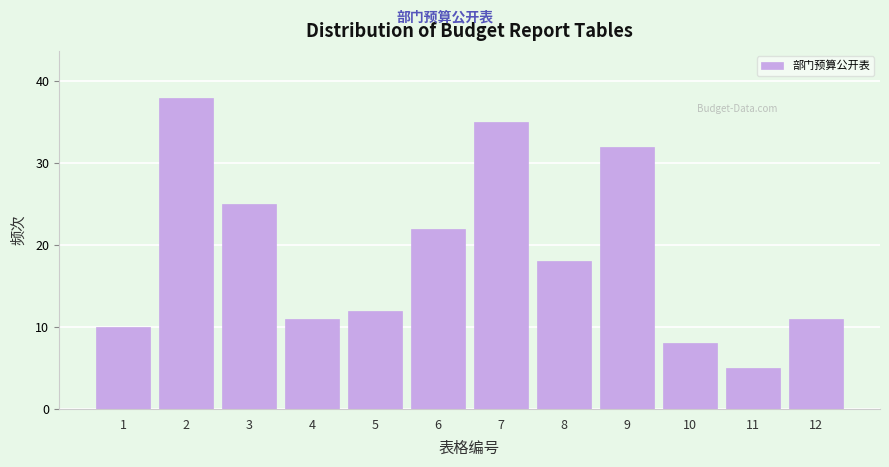

Reading right to left, what are all the values shown in this chart?

12=11	11=5	10=8	9=32	8=18	7=35	6=22	5=12	4=11	3=25	2=38	1=10